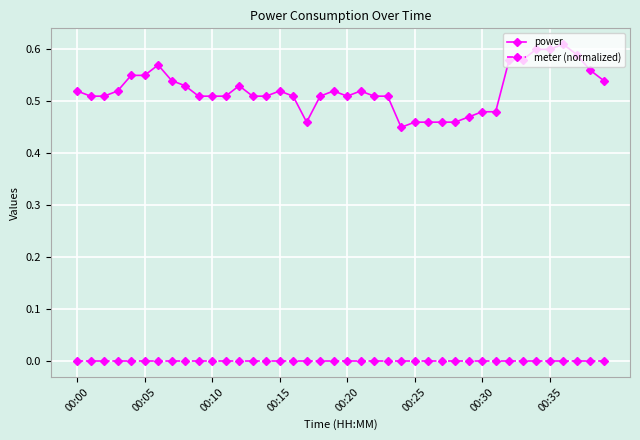

List the series in order of their overall mean, highest first.

power, meter (normalized)